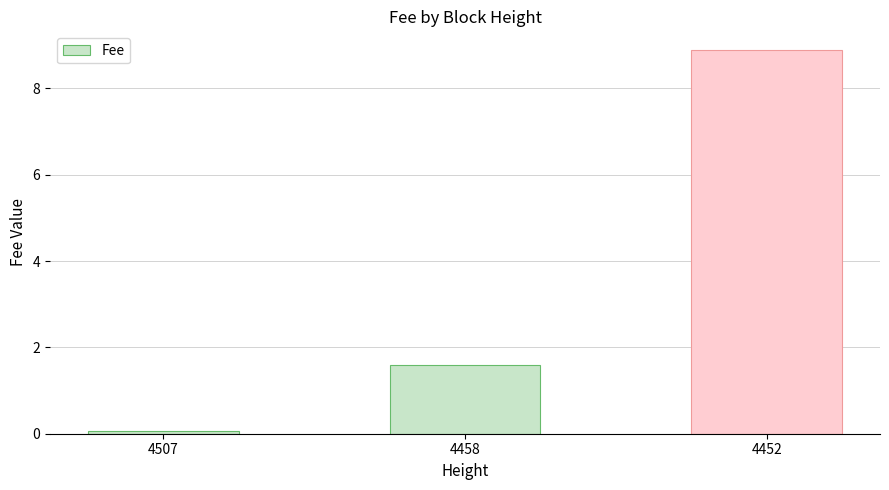

What is the sum of the values at 4507 and 4458?

1.7